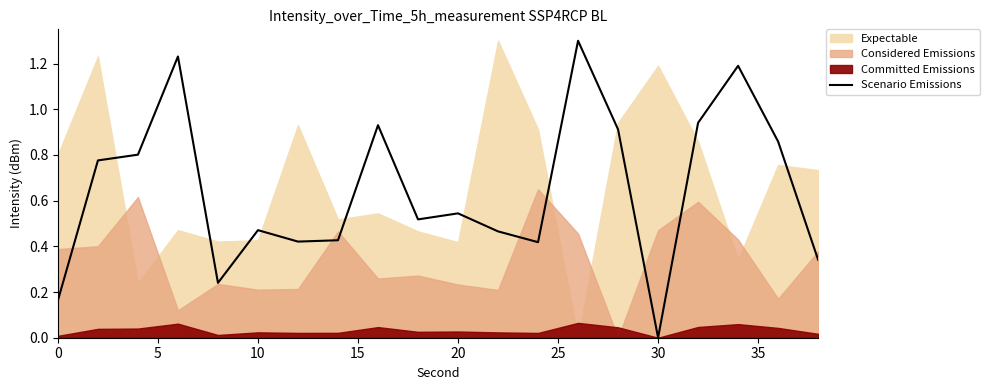

Is it true that Scenario Emissions equals 0.0 at 30?

True